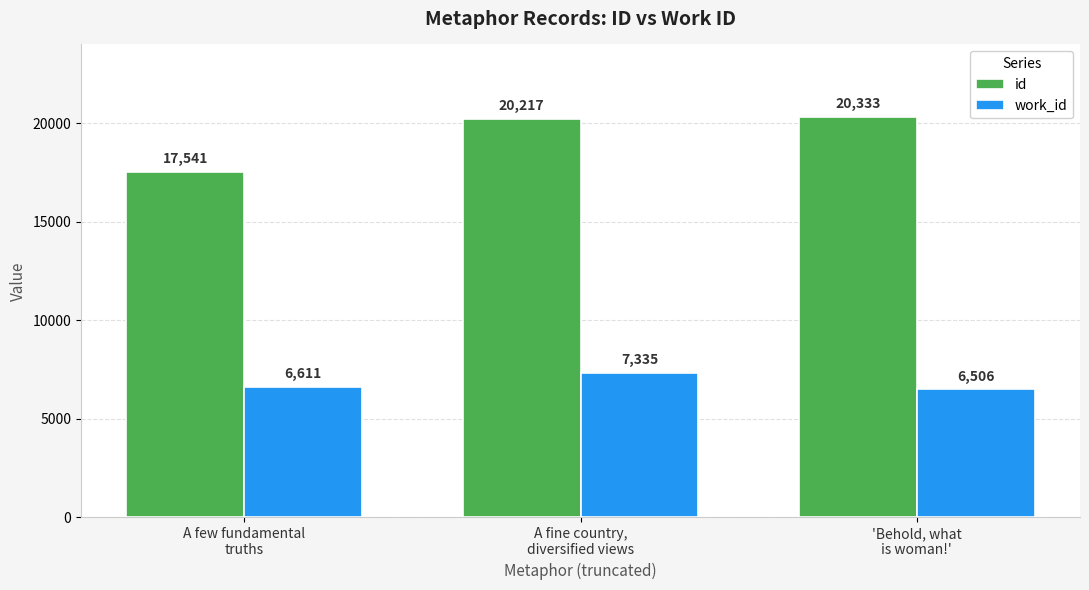

What is the total value across all series at A few fundamental
truths?

24152